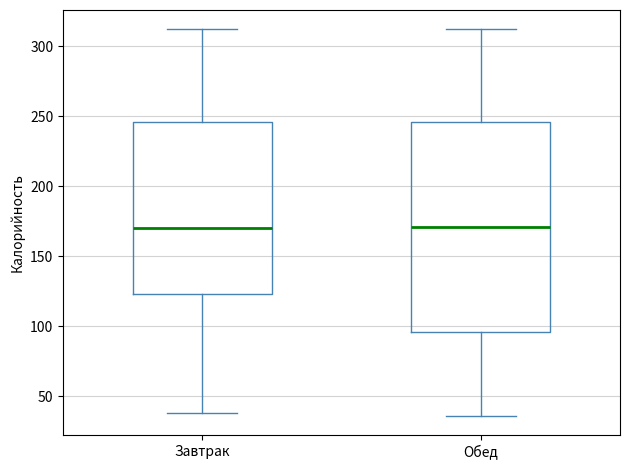

Which box is the tallest, from its lower edge to its upper edge?

Обед